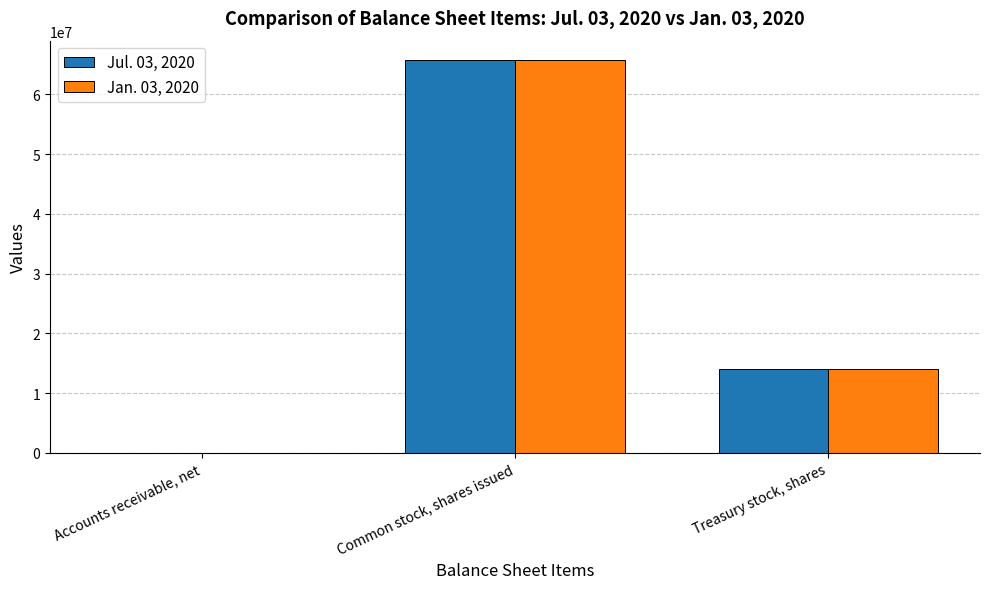

Is it true that Jan. 03, 2020 equals 65707000 at Common stock, shares issued?

True